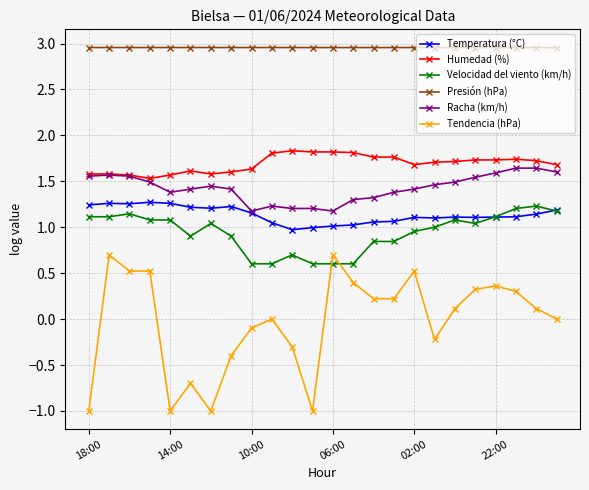

True or false: Humedad (%) and Temperatura (°C) cross at least once.

False